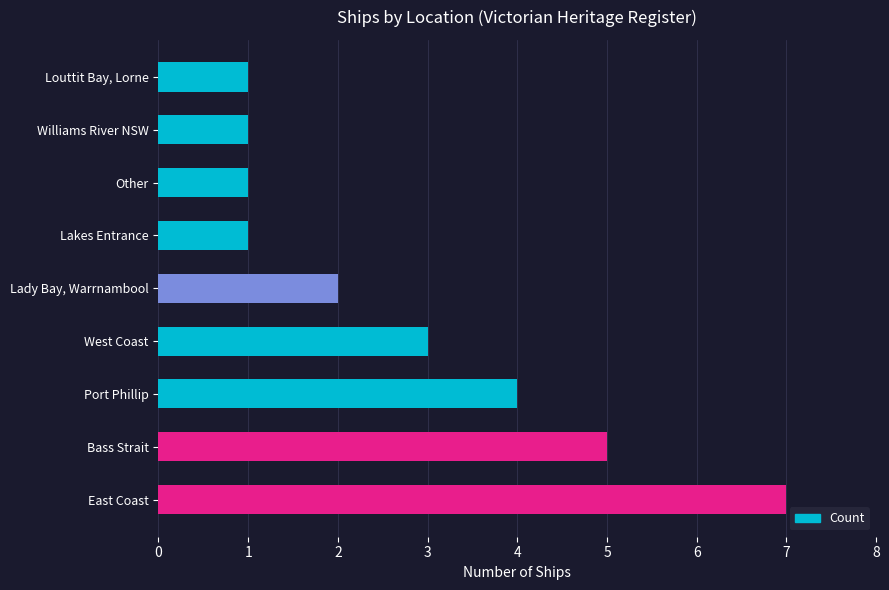

What is the ratio of the value at Other to the value at West Coast?

0.3